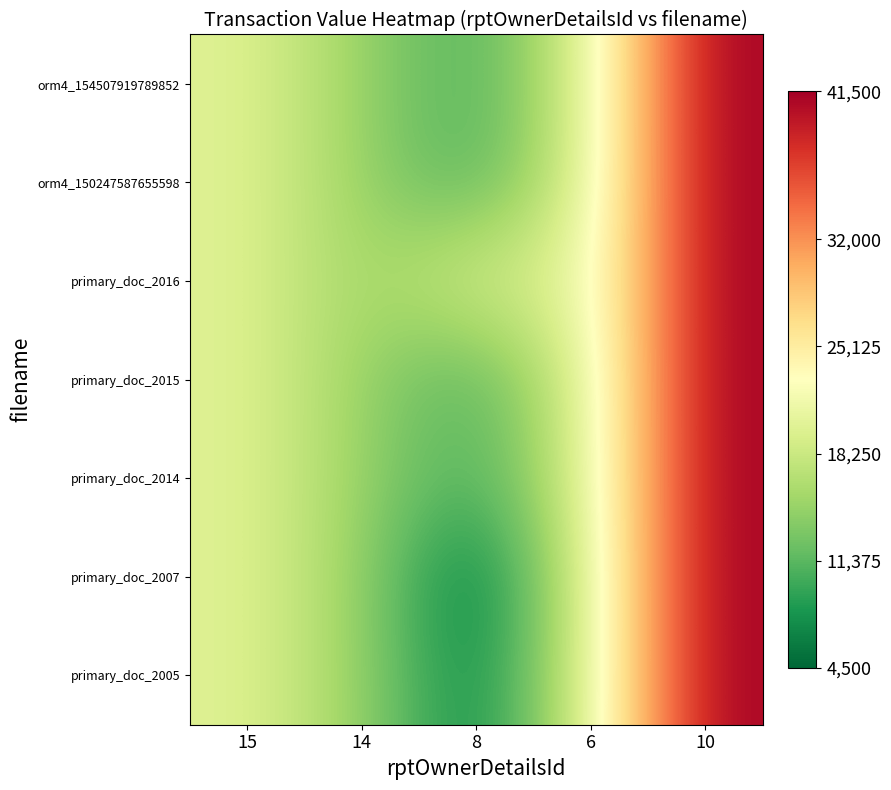

At 10, list the series in order from smallest to largest.

orm4_154507919789852, orm4_150247587655598, primary_doc_2016, primary_doc_2015, primary_doc_2014, primary_doc_2007, primary_doc_2005